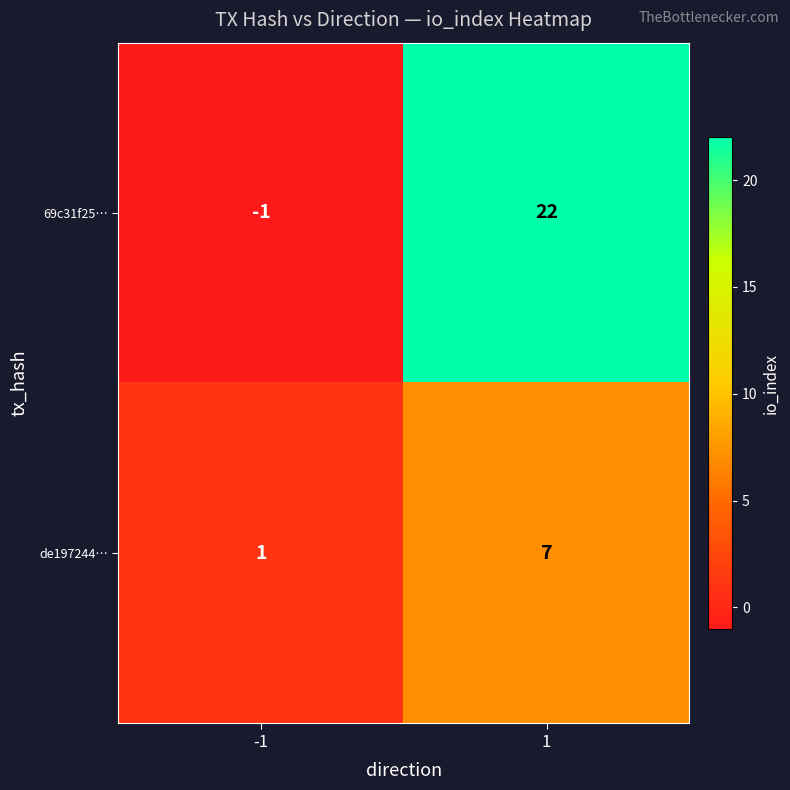

What is the minimum value shown in the chart?

-1